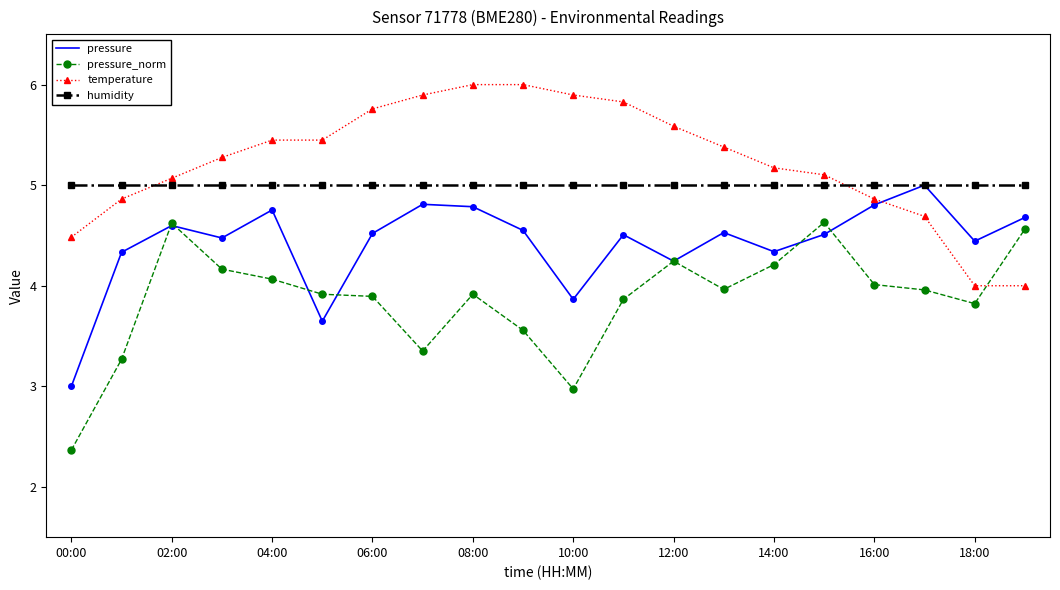

What is the highest value of the pressure_norm series?

4.6